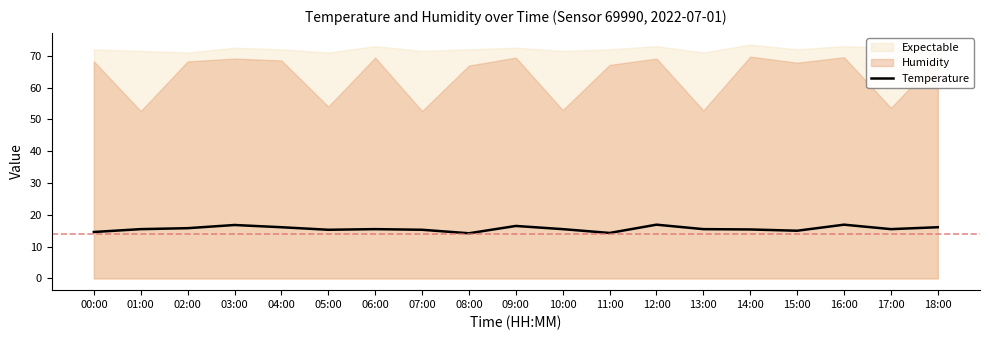

Approximately how many times larger is the value at 12:00 compared to 03:00?

1.0